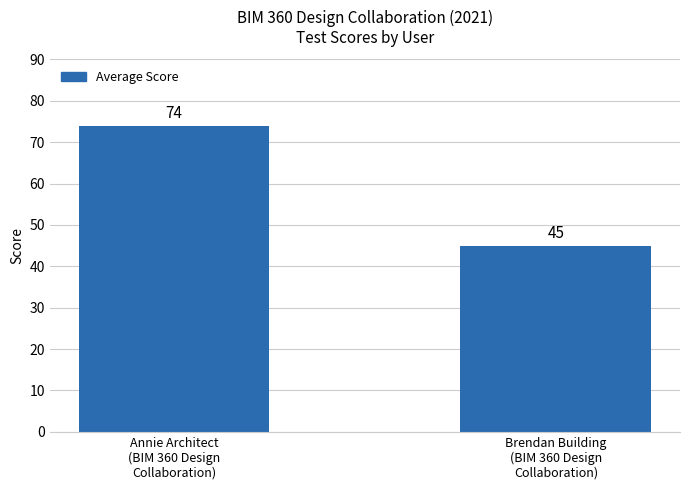

Count the number of data series in this chart.

1